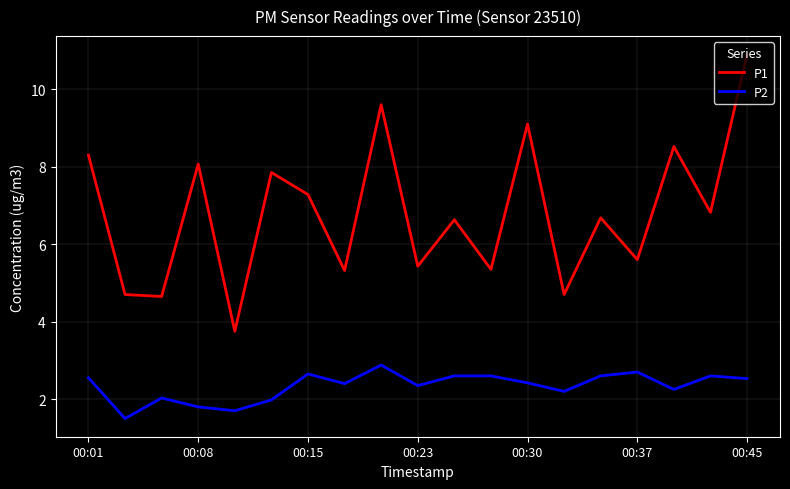

What is the minimum value shown in the chart?

1.5